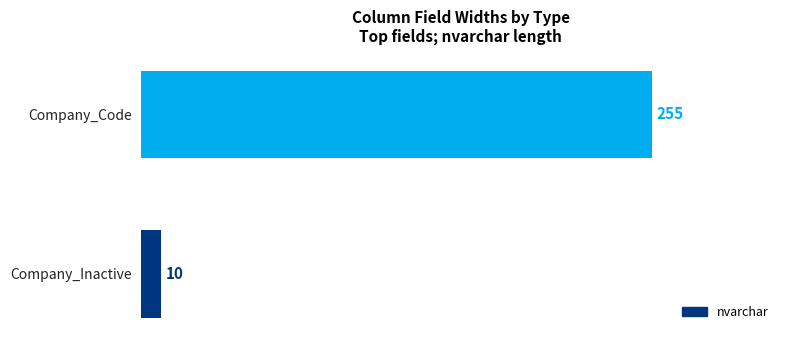

Rank the categories by value from lowest to highest.

Company_Inactive, Company_Code